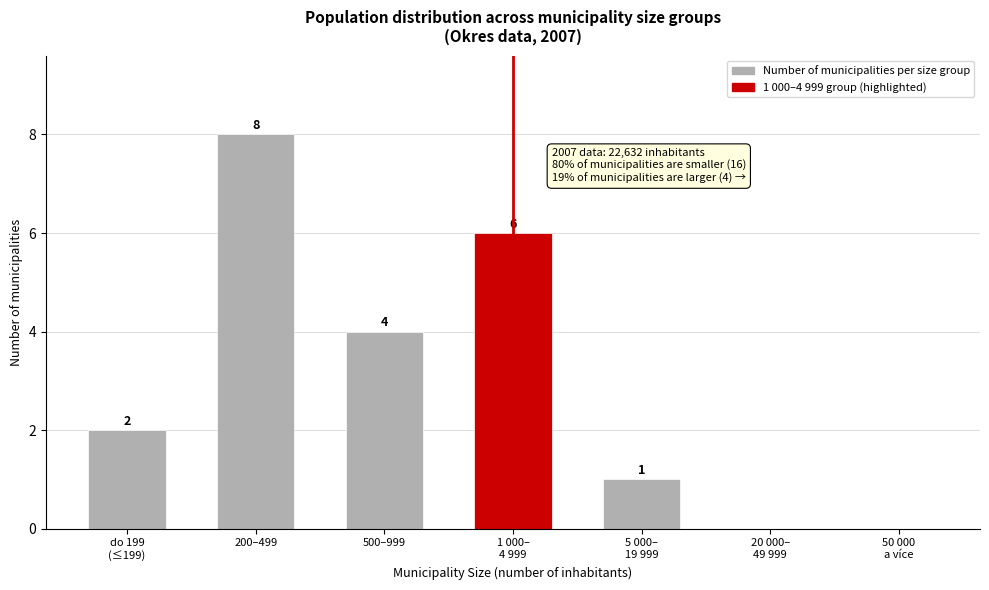

At which label is the value closest to 4?

500–999